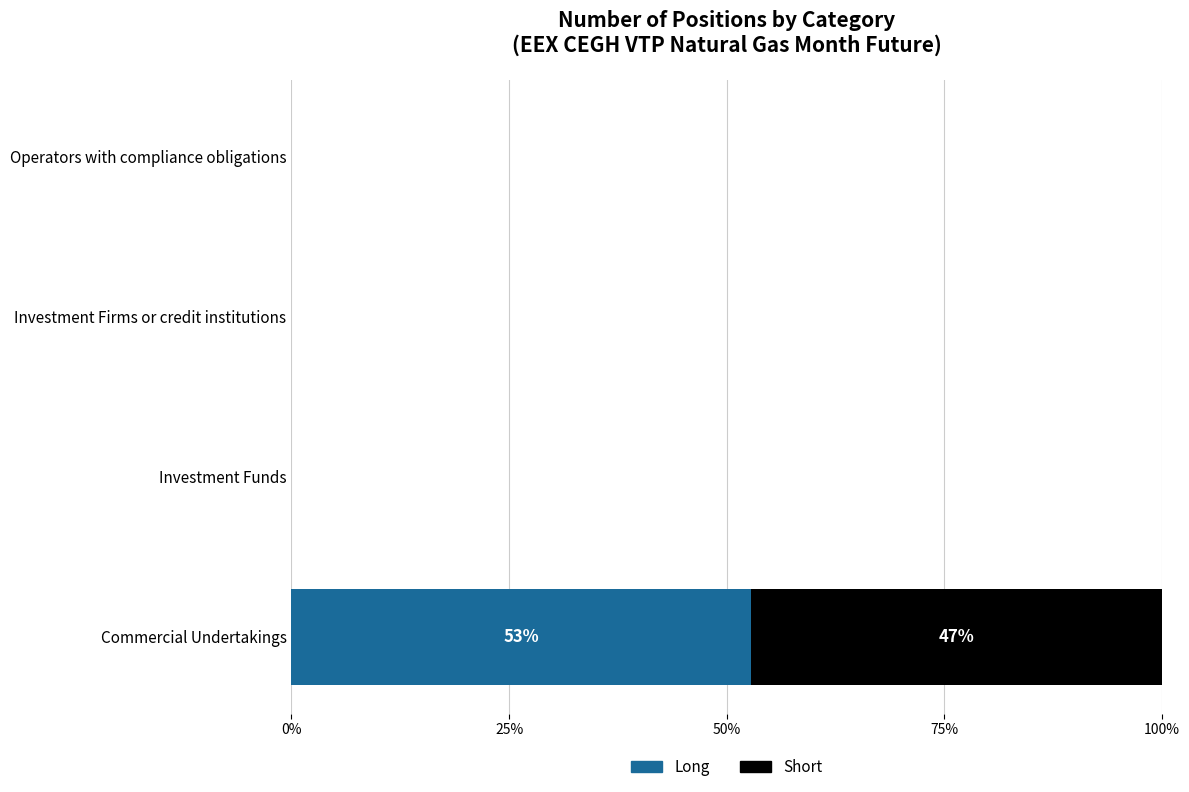

At which label does Long reach its peak?

Commercial Undertakings